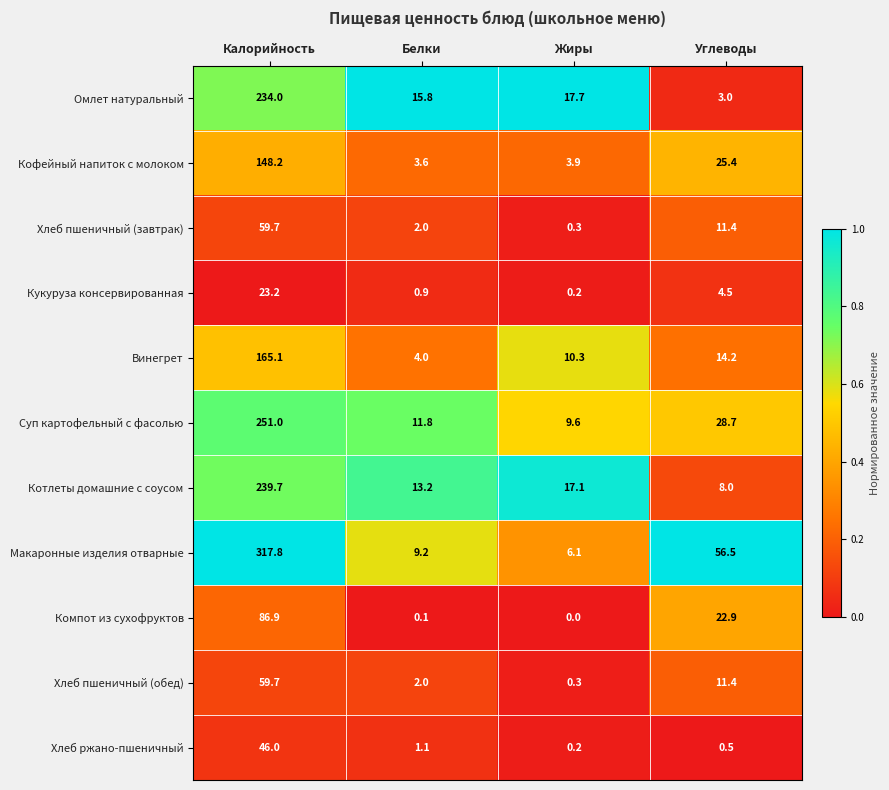

The value of Омлет натуральный at Углеводы is 3.0. True or false?

True